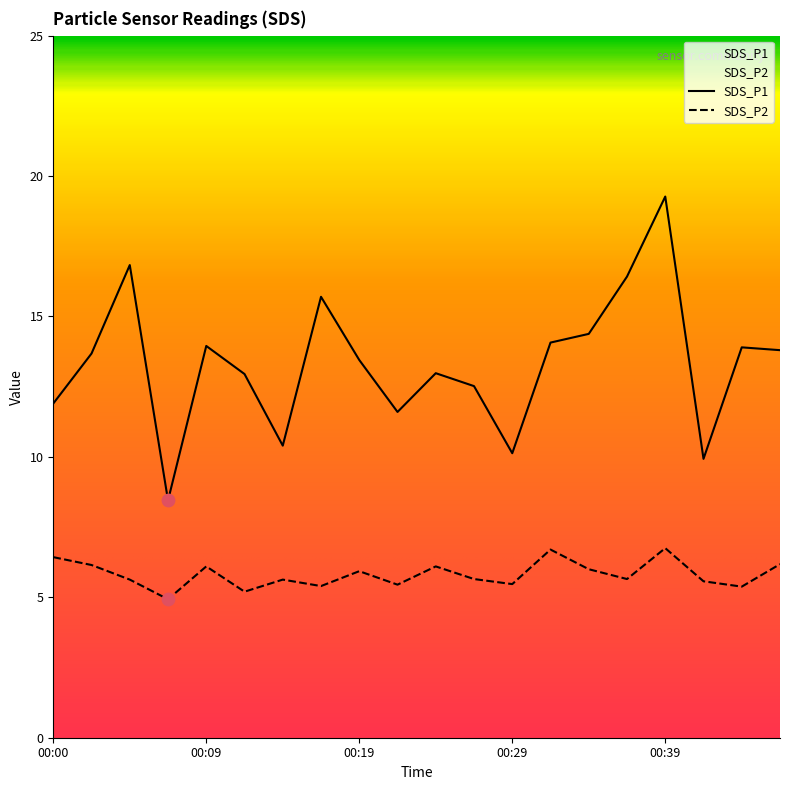

At how many categories does at least one series exceed 16?

3